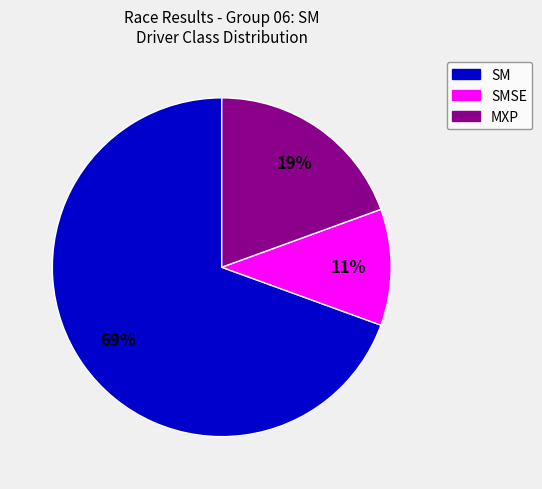

The SM slice represents 76% of the pie. True or false?

False